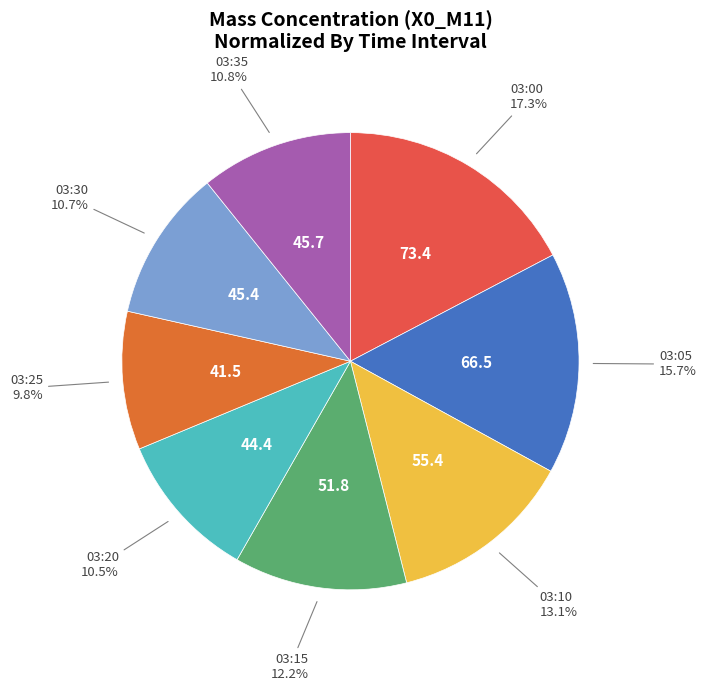

What is the total percentage of 03:15 and 03:00?

29.5%